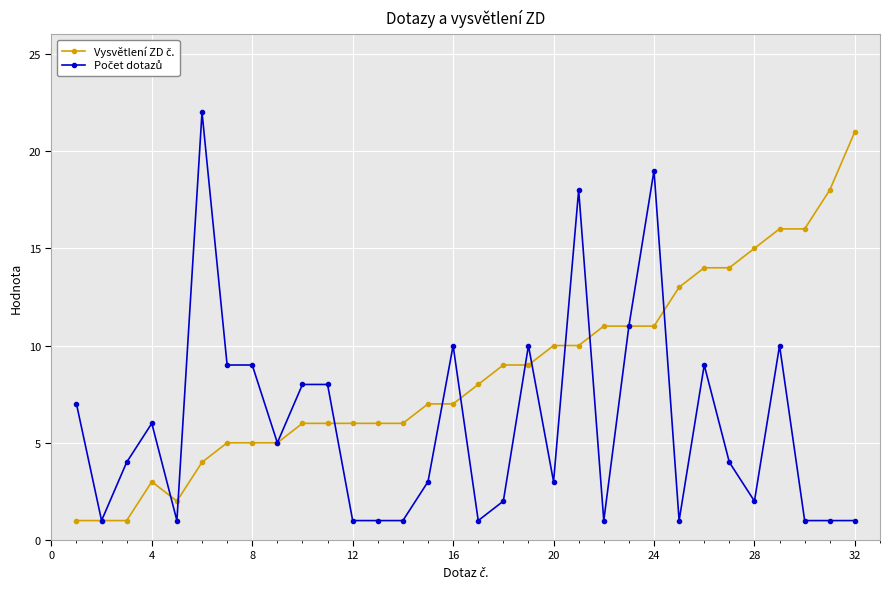

What is the greatest value displayed?

22